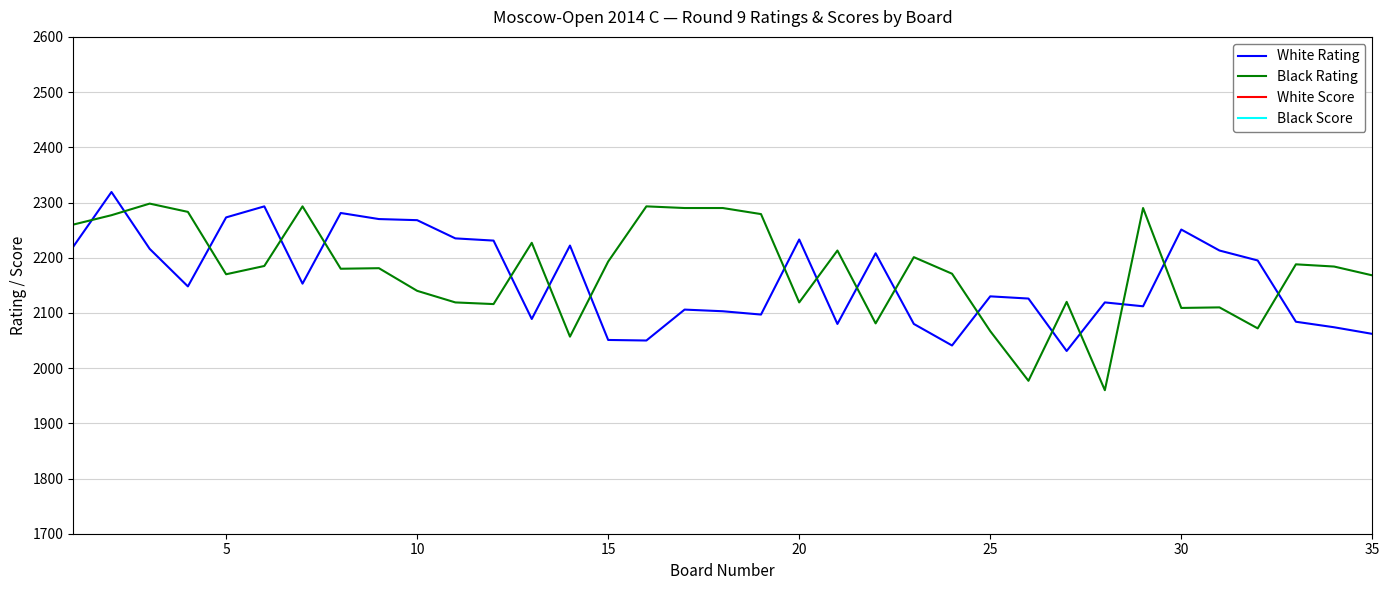

At how many categories does at least one series exceed 2133?

31